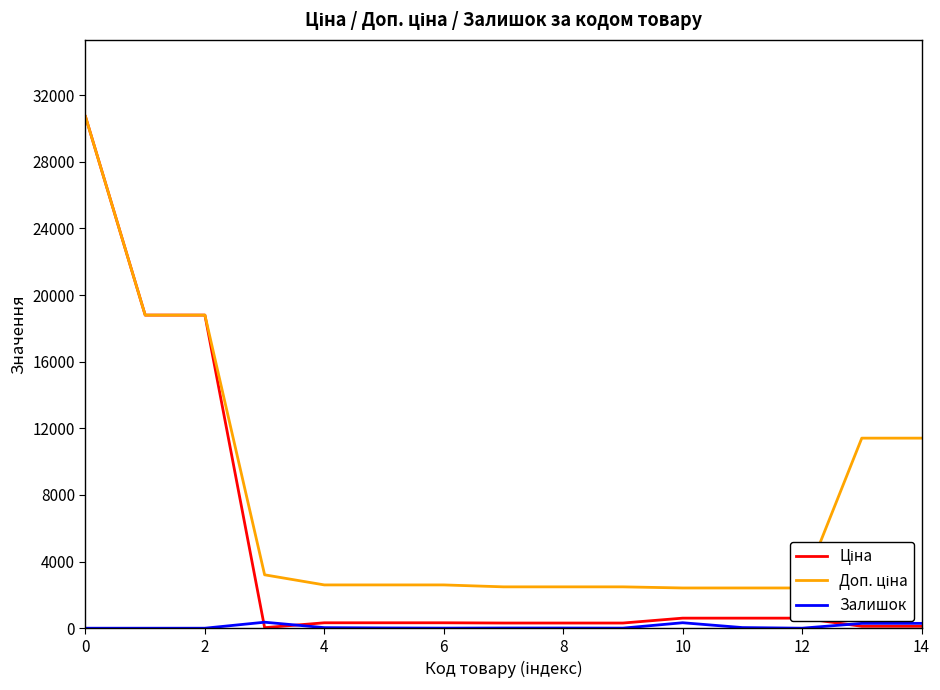

How many series are shown in this chart?

3